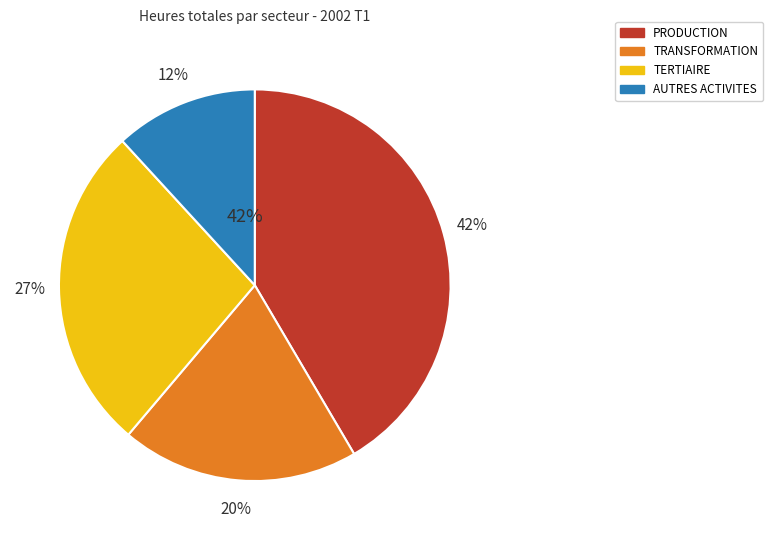

To the nearest percent, what portion does TRANSFORMATION represent?

20%